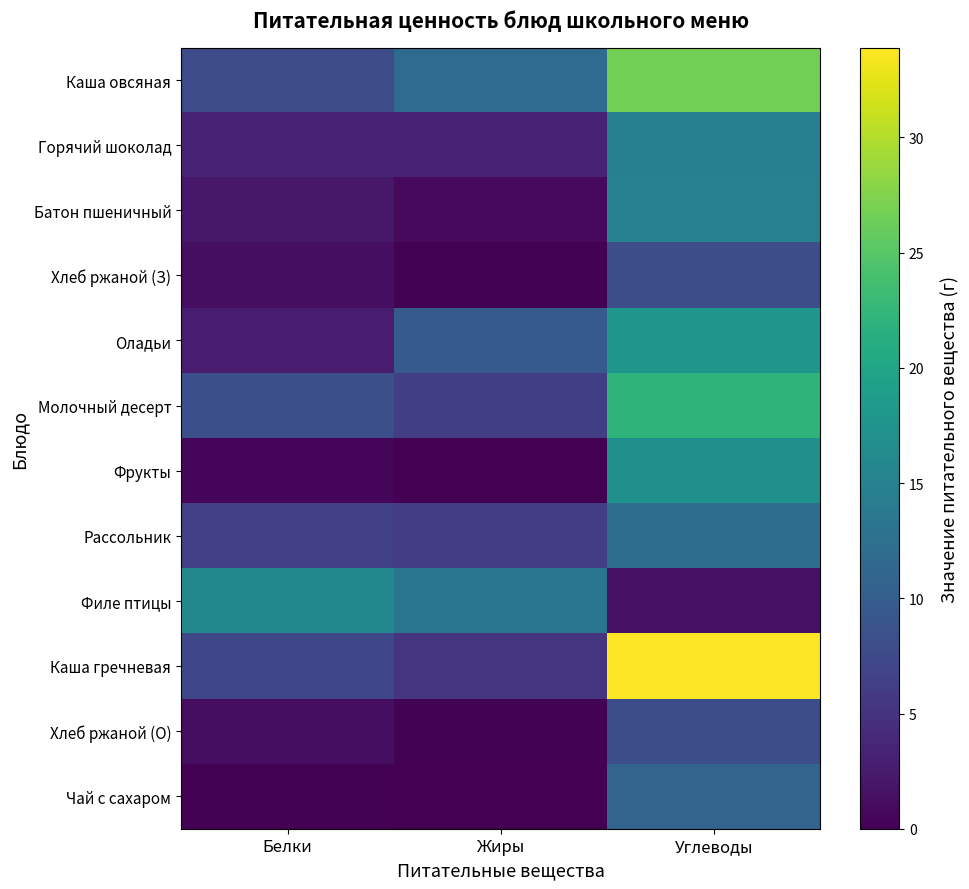

Which label corresponds to the largest value in the chart?

Углеводы